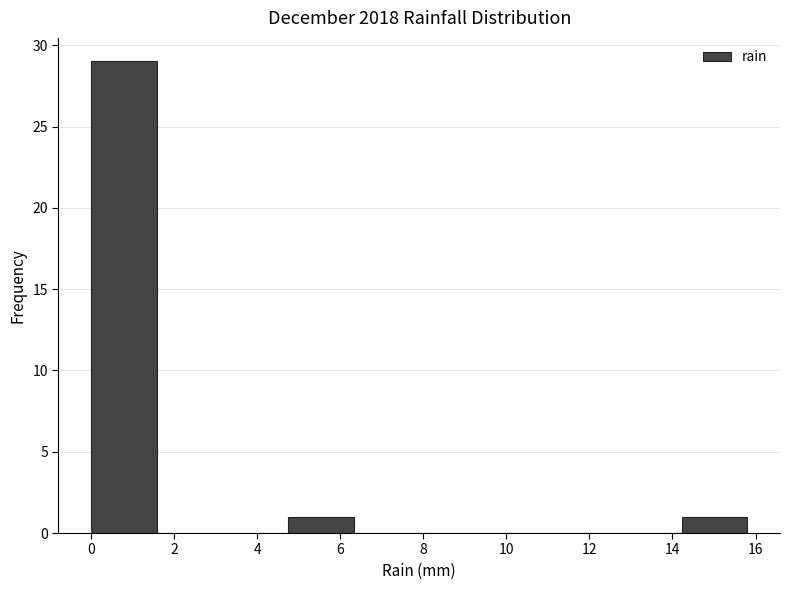

Over which range of the x-axis is the bar tallest?

0.00 to 1.58